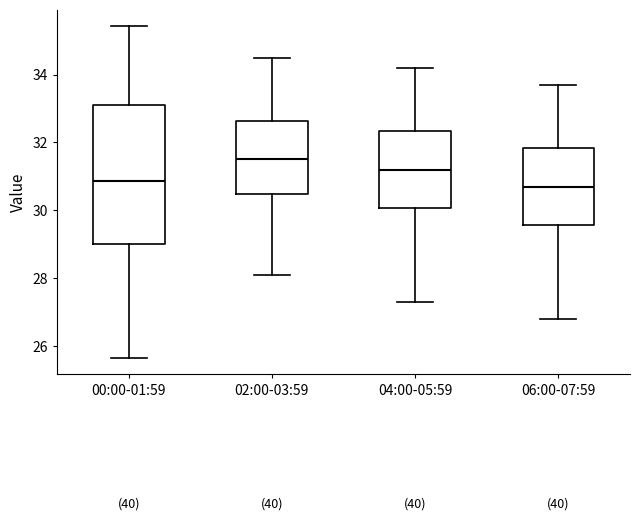

Reading left to right, read every box against the y-axis: the position of its median line, the range the box covers, and the ends of its whiskers. The values are not printed on the chart, so give them approximately, as read against the axis.

00:00-01:59: median 30.8, box 29.0 to 33.0, whiskers 25.6 to 35.4
02:00-03:59: median 31.6, box 30.4 to 32.6, whiskers 28.2 to 34.6
04:00-05:59: median 31.2, box 30.0 to 32.4, whiskers 27.4 to 34.2
06:00-07:59: median 30.8, box 29.6 to 31.8, whiskers 26.8 to 33.8